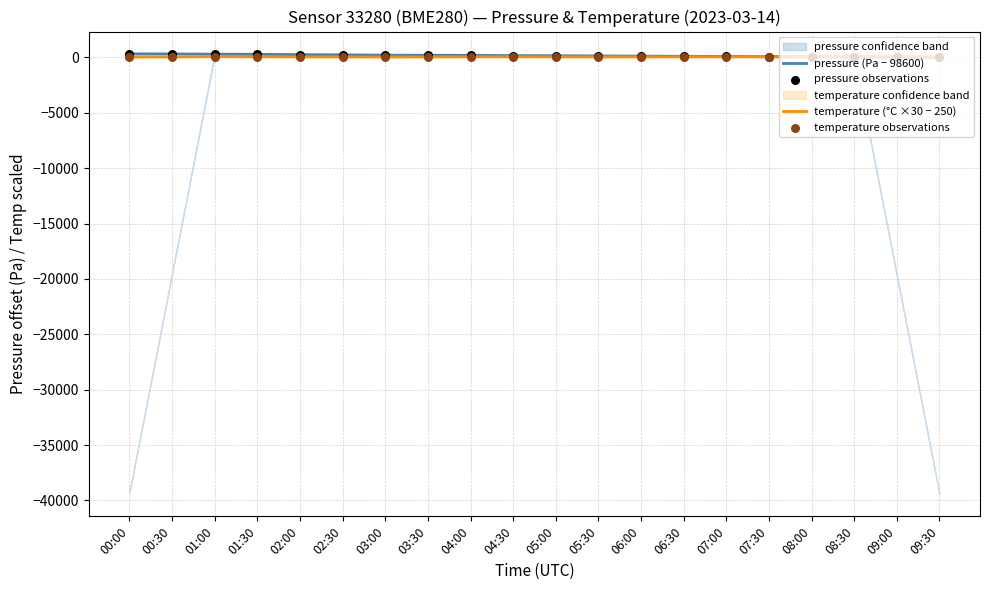

Which series contains the highest Y value?

pressure (Pa − 98600)